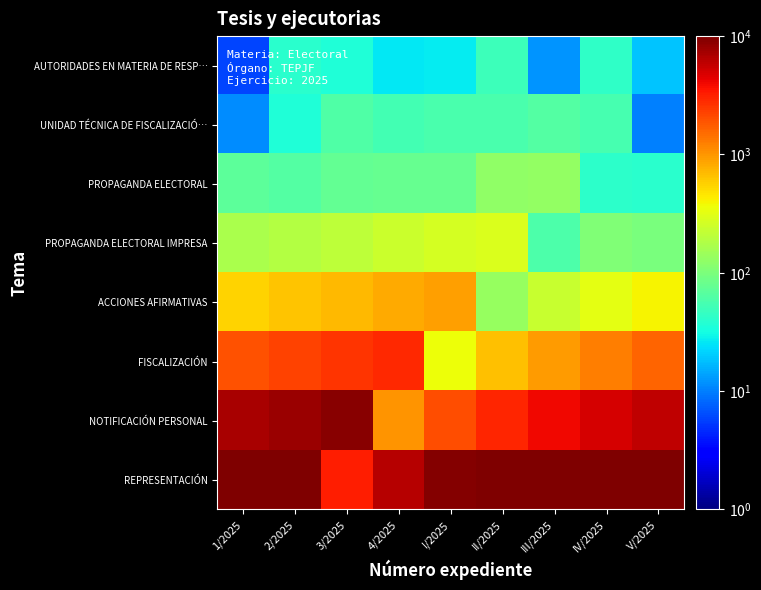

What is the total value across all series at V/2025?

30340.1